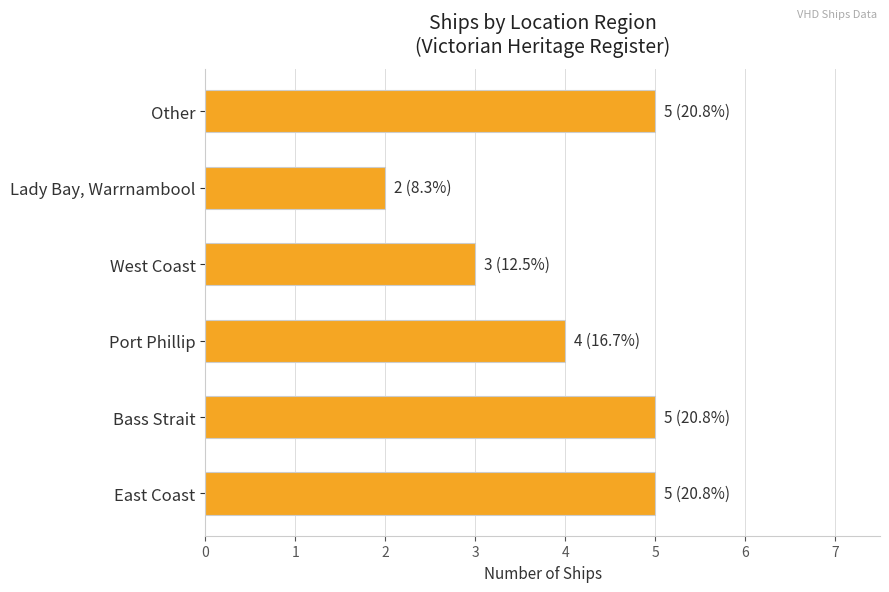

What is the greatest value displayed?

5